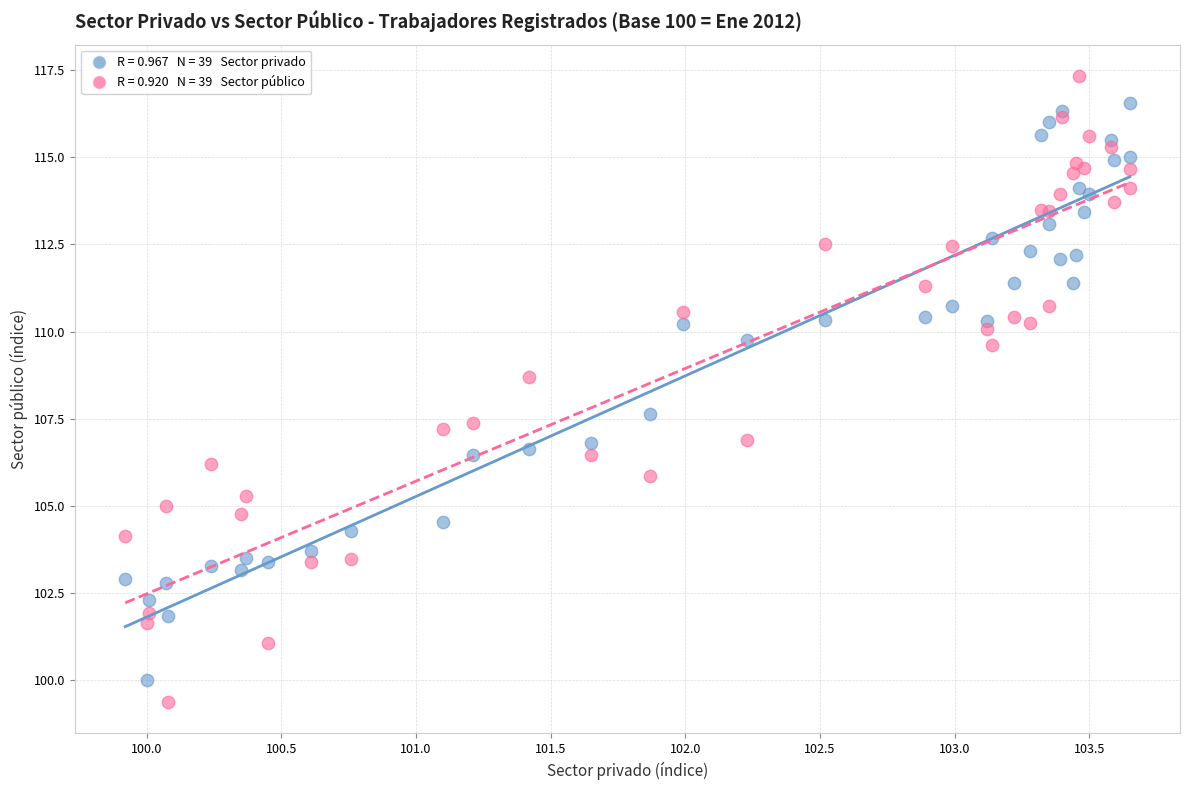

Across all series, what Y value is closest to 108?

107.6